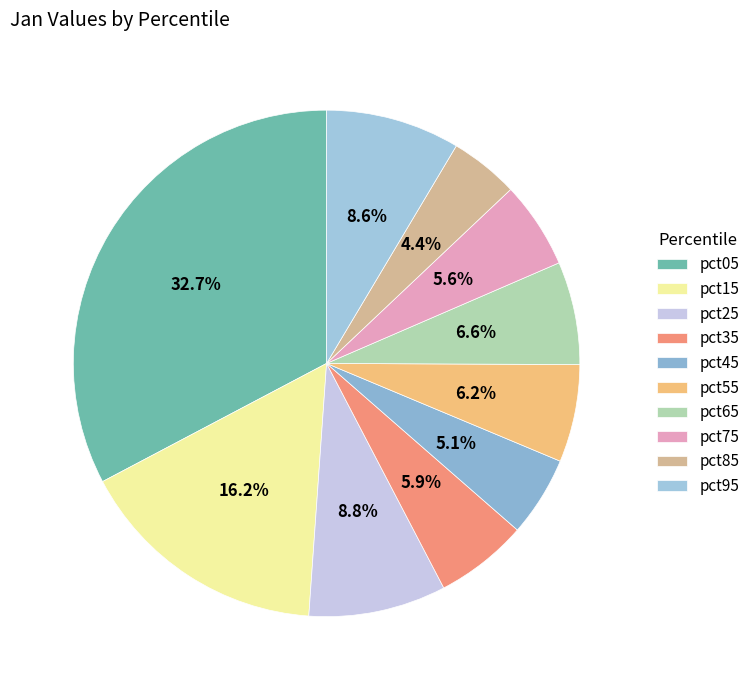

Is there any slice that represents more than half of the pie?

No